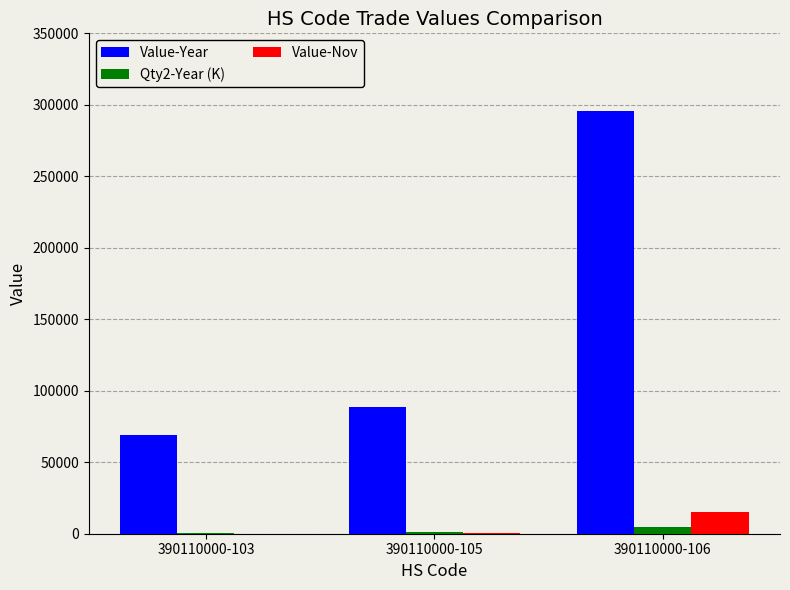

The value of Value-Nov at 390110000-106 is 15314. True or false?

True